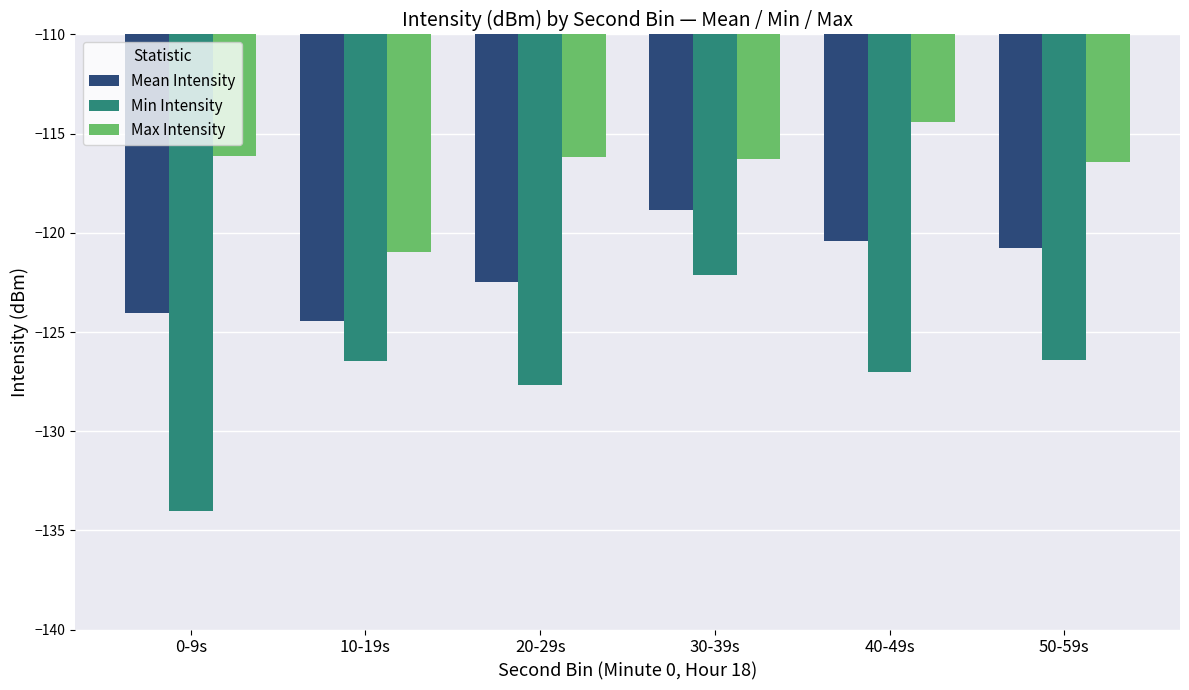

Is it true that Mean Intensity equals -208.6 at 10-19s?

False